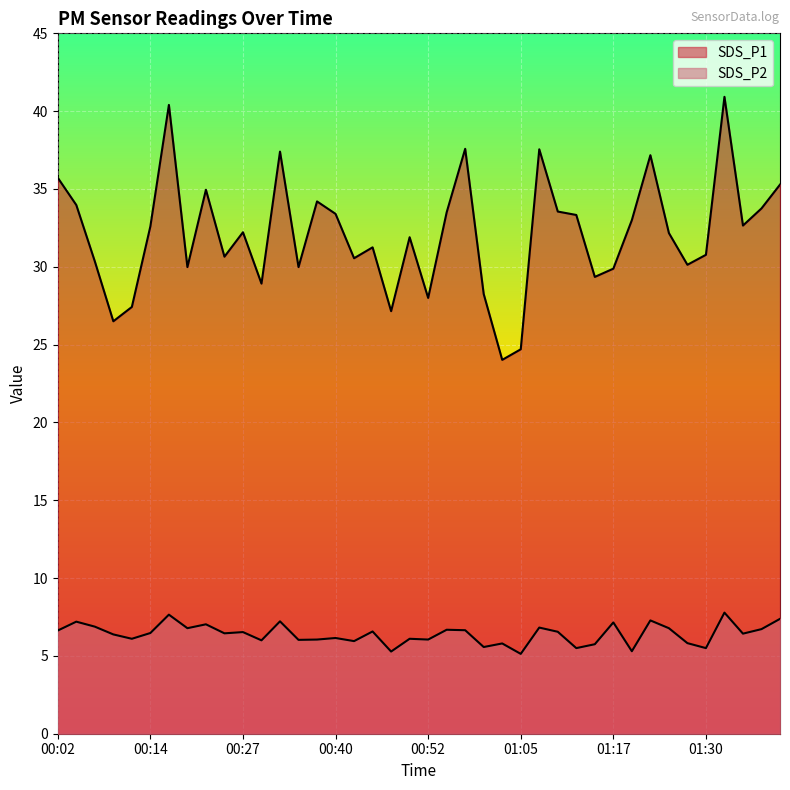

At which label is SDS_P2 closest to 6?

00:29